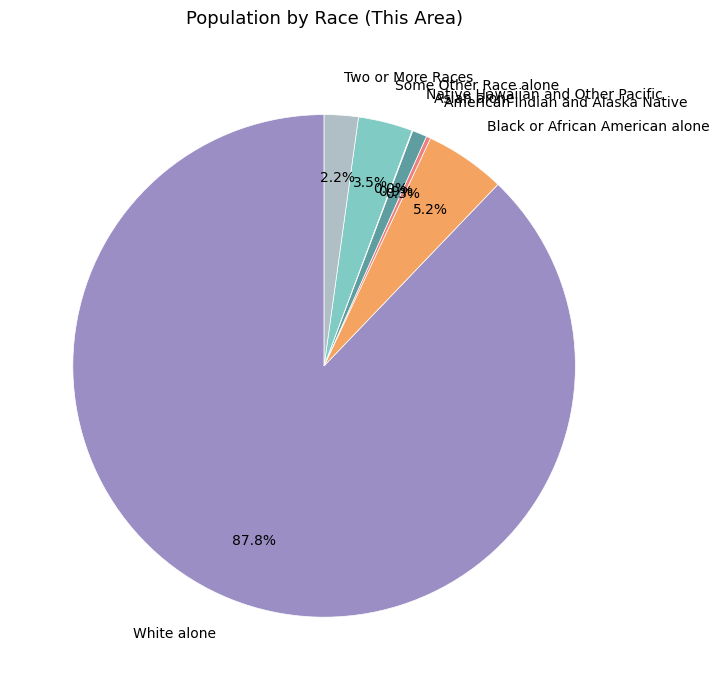

What percentage is NOT represented by Some Other Race alone?

96.5%